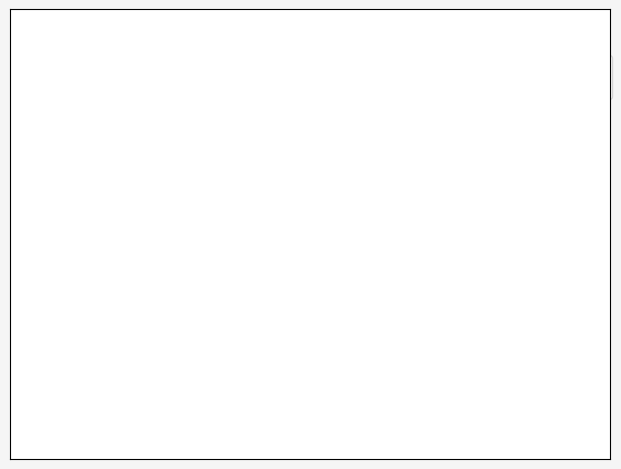

Is there a majority slice in this chart?

Yes